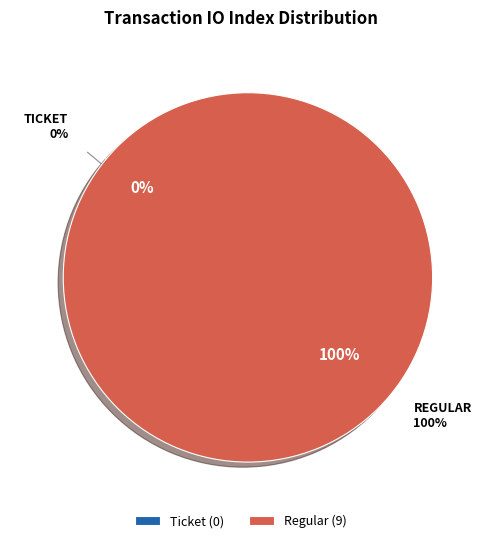

Rank the categories by value from highest to lowest.

Regular, Ticket